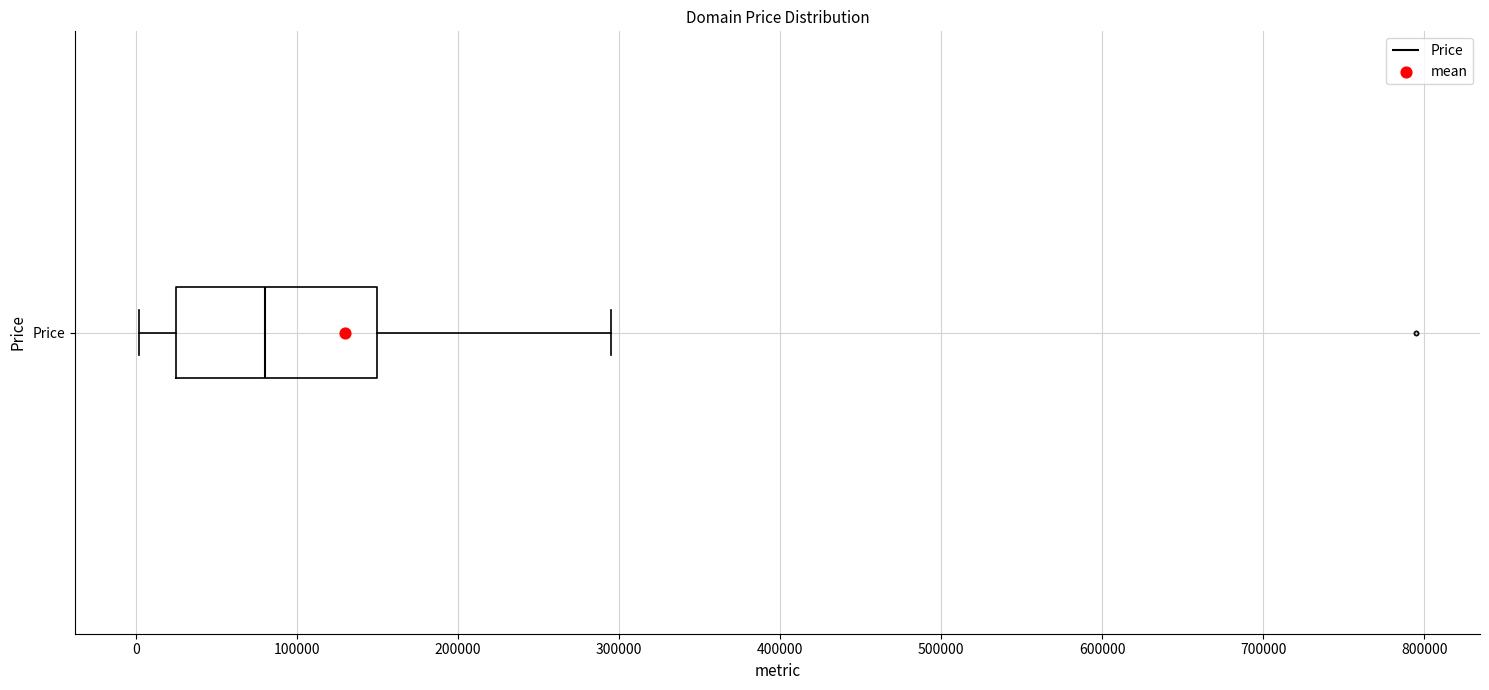

Read this box plot against the x-axis: the position of the median line, the range covered by the box, and the ends of both whiskers. The values are not printed on the chart, so give them approximately, as read against the axis.

median 80000, box 20000 to 150000, whiskers 0 to 290000